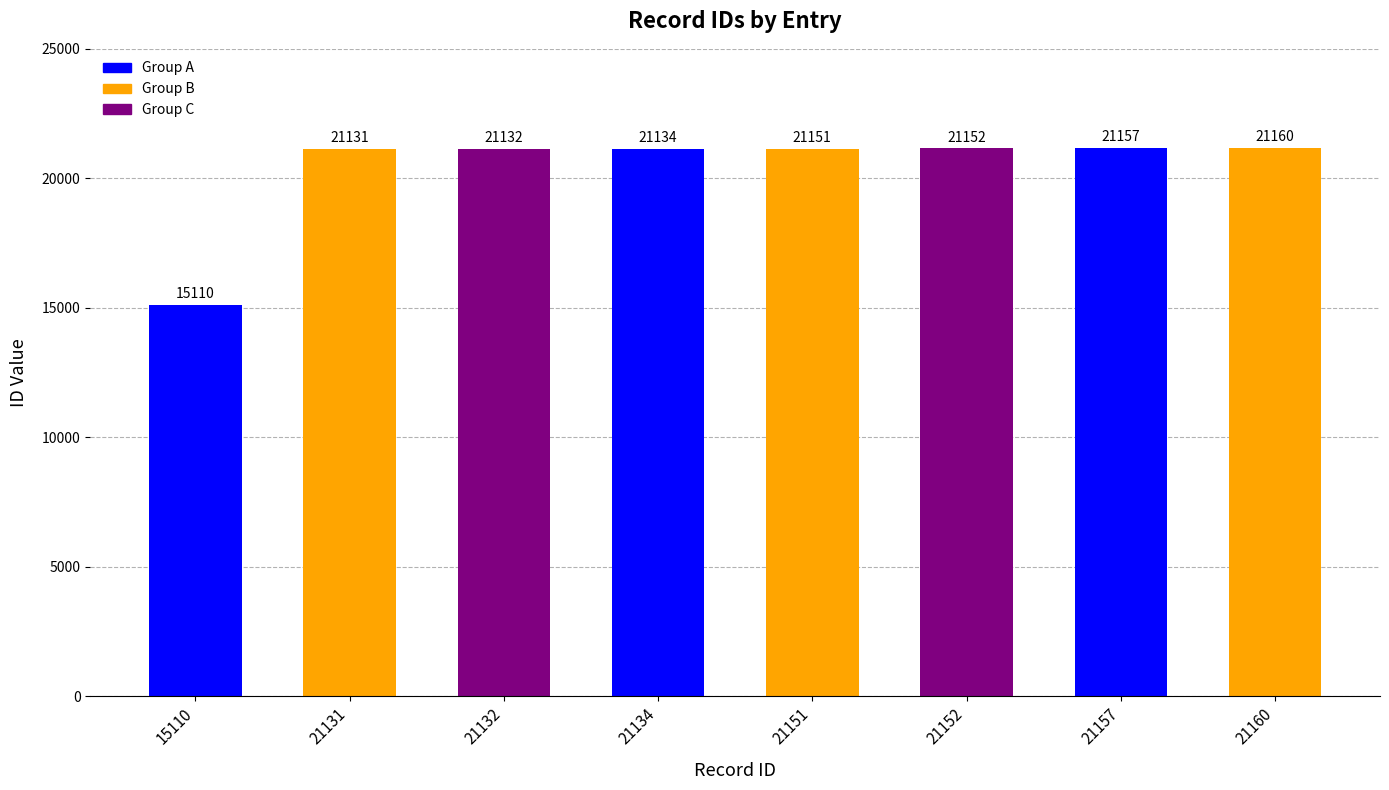

What is the change in value from 21151 to 21157?

+6